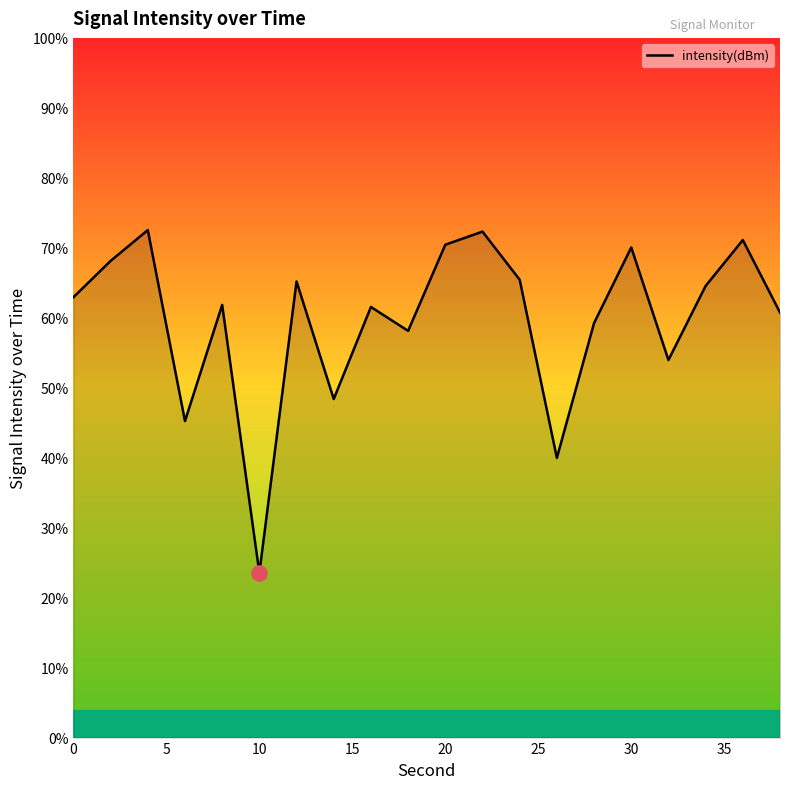

What is the minimum value shown in the chart?

23.5